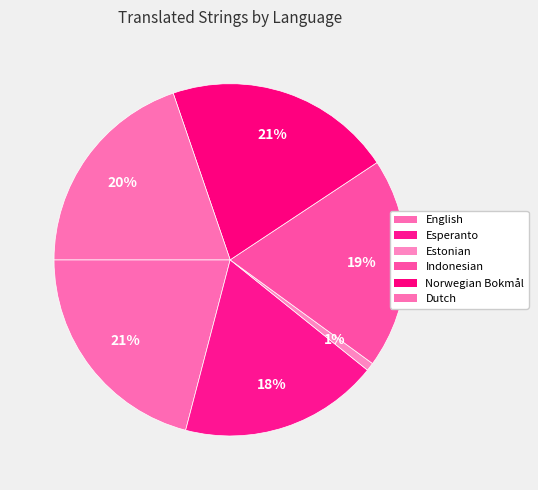

How many slices are in this pie chart?

6